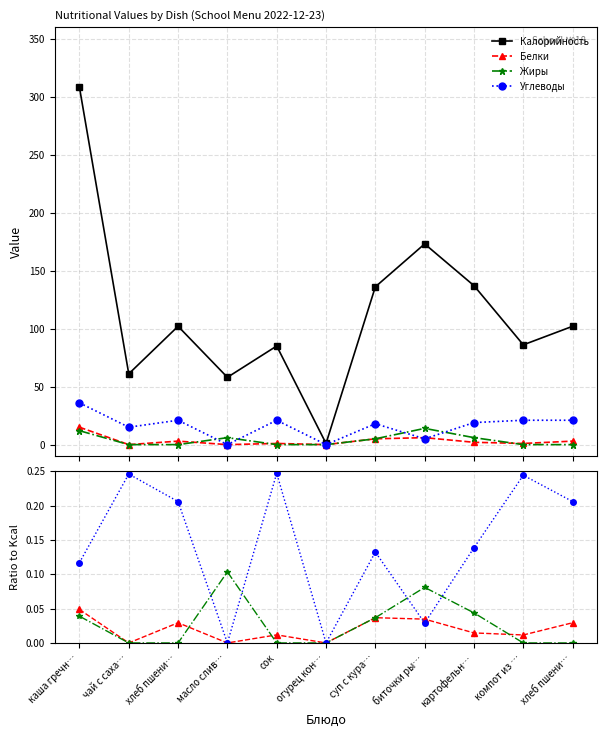

What is the difference between the maximum and minimum values in the Калорийность series?

307.0